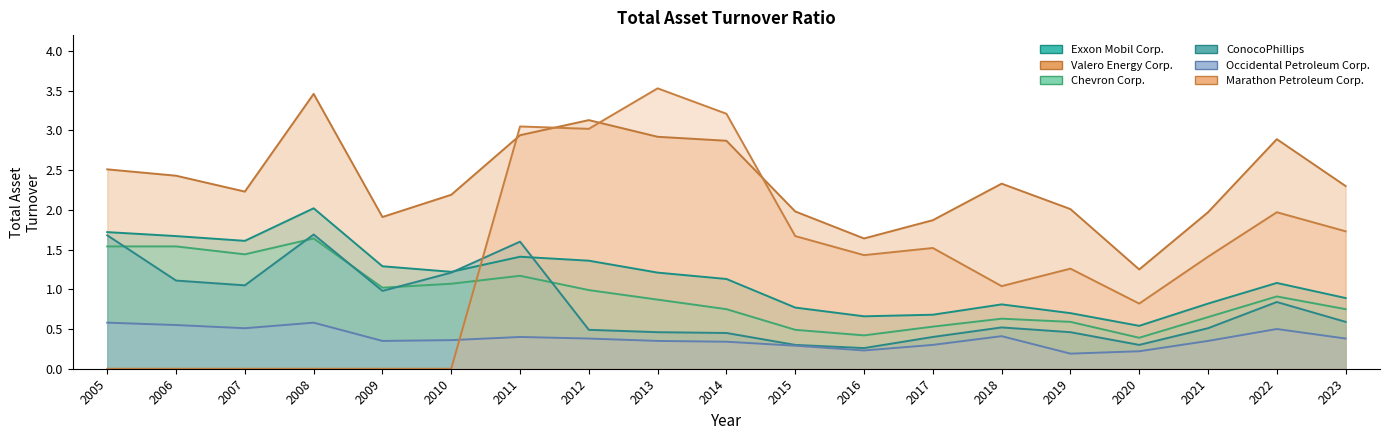

What is the approximate value of ConocoPhillips at 2016?

0.3